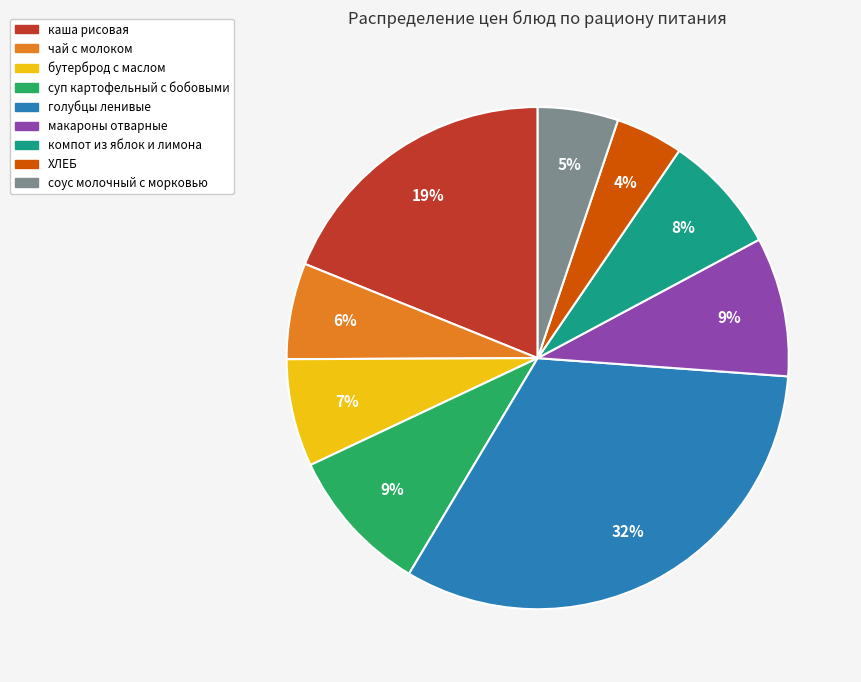

What is the largest slice in the pie chart?

голубцы ленивые